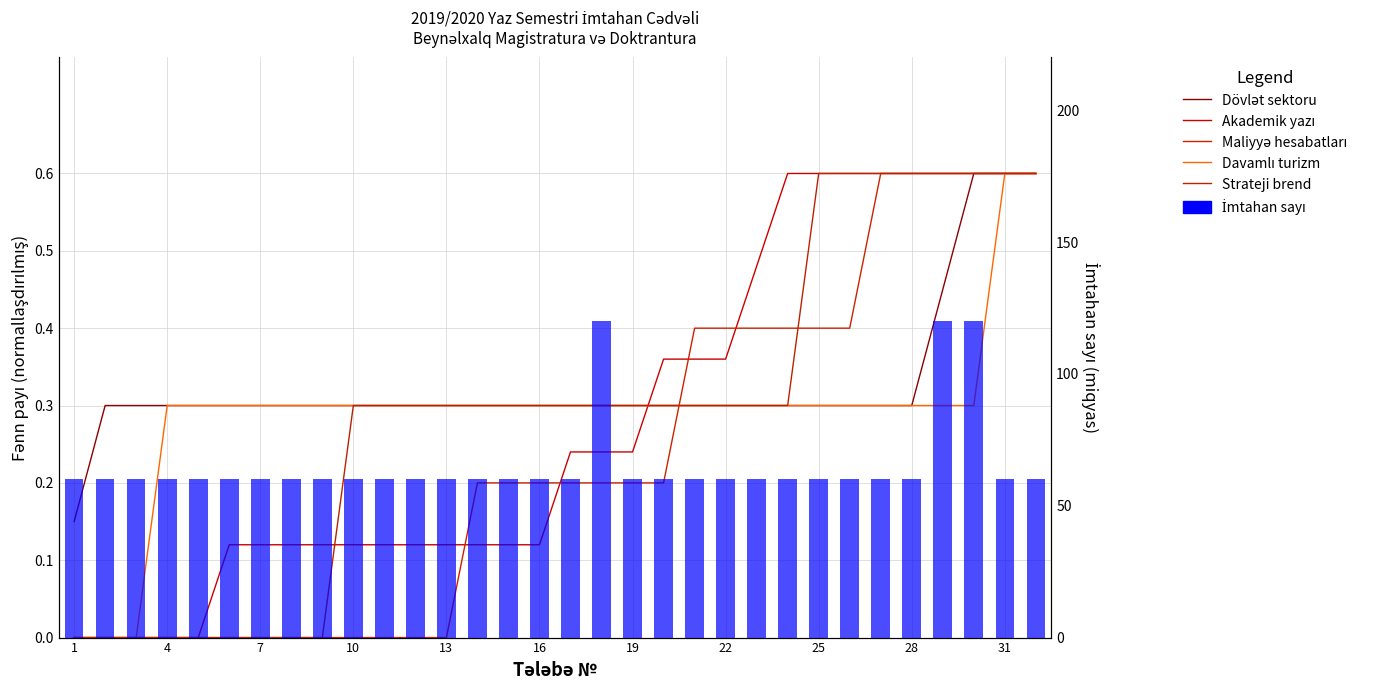

Rank the series at 28 from lowest to highest value.

Dövlət sektorunun iqtisadiyyatı, Davamlı turizm strategiyaları, Akademik yazı, Maliyyə hesabatları, Strateji brend menecmenti, İmtahan sayı